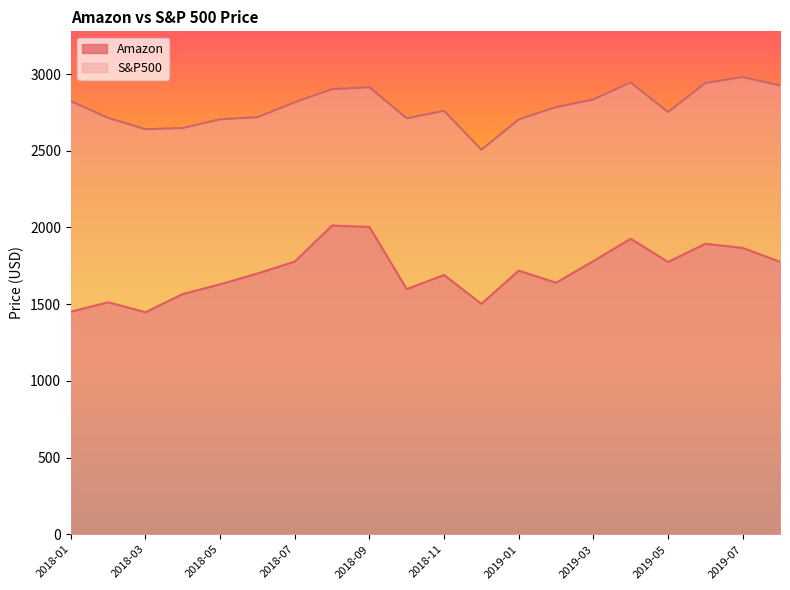

Is the value of S&P500 at 2019-07 greater than the value of Amazon at 2019-08?

Yes